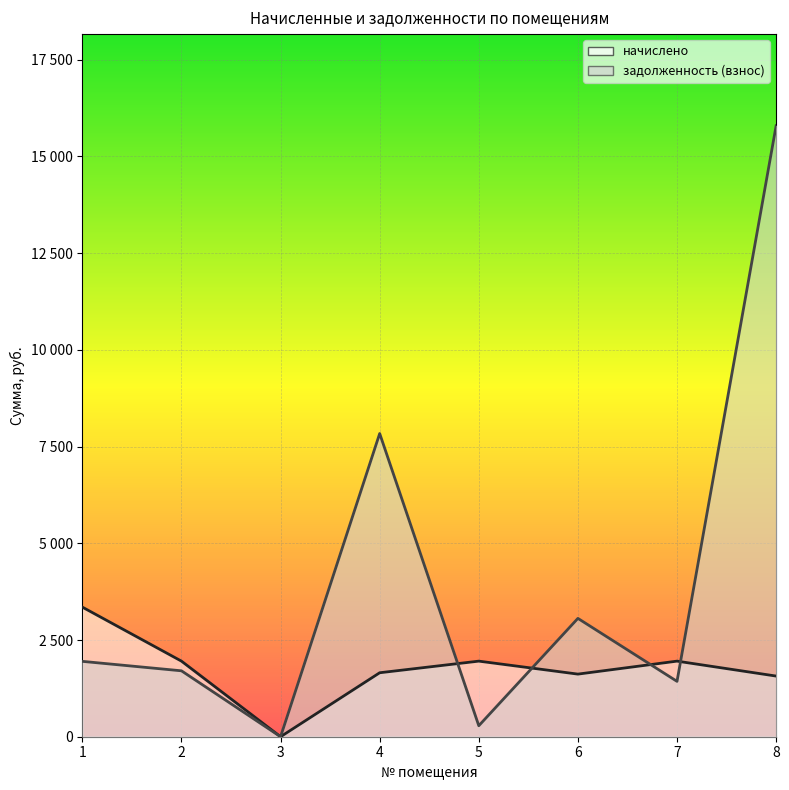

Which series changed the most between 1 and 3?

начислено